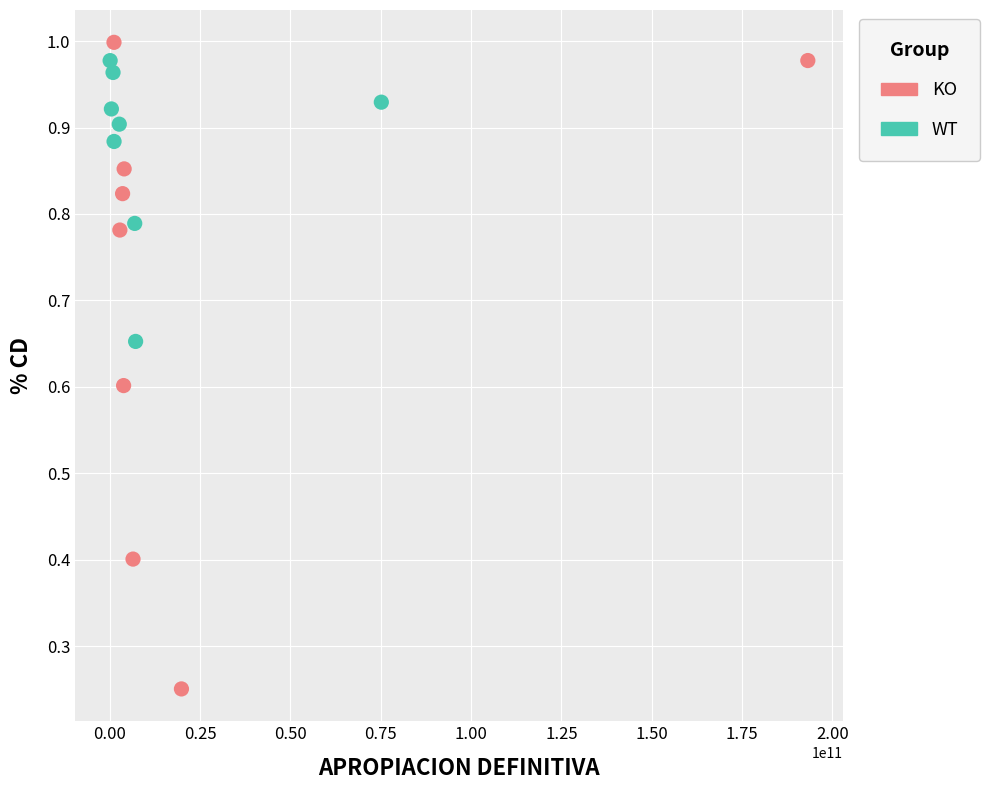

What are all the series names shown in the legend?

KO, WT